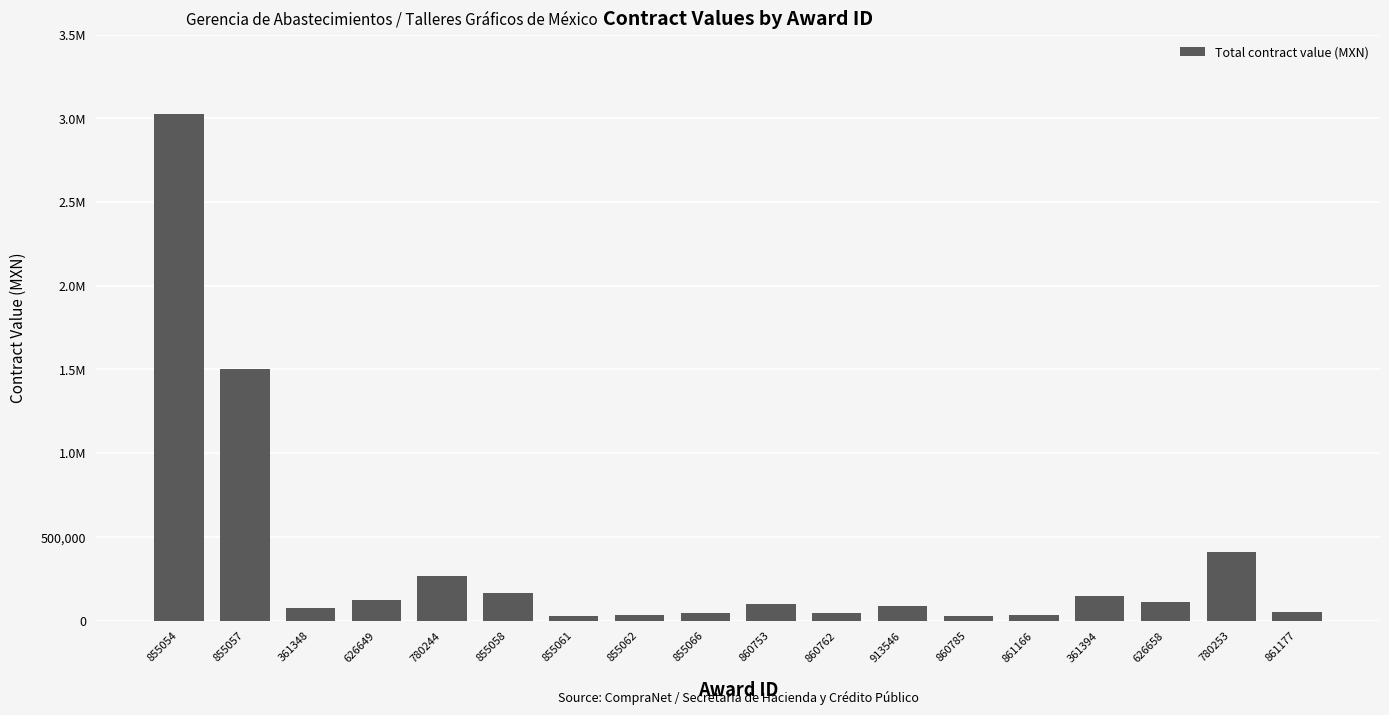

Does the chart contain any negative values?

No